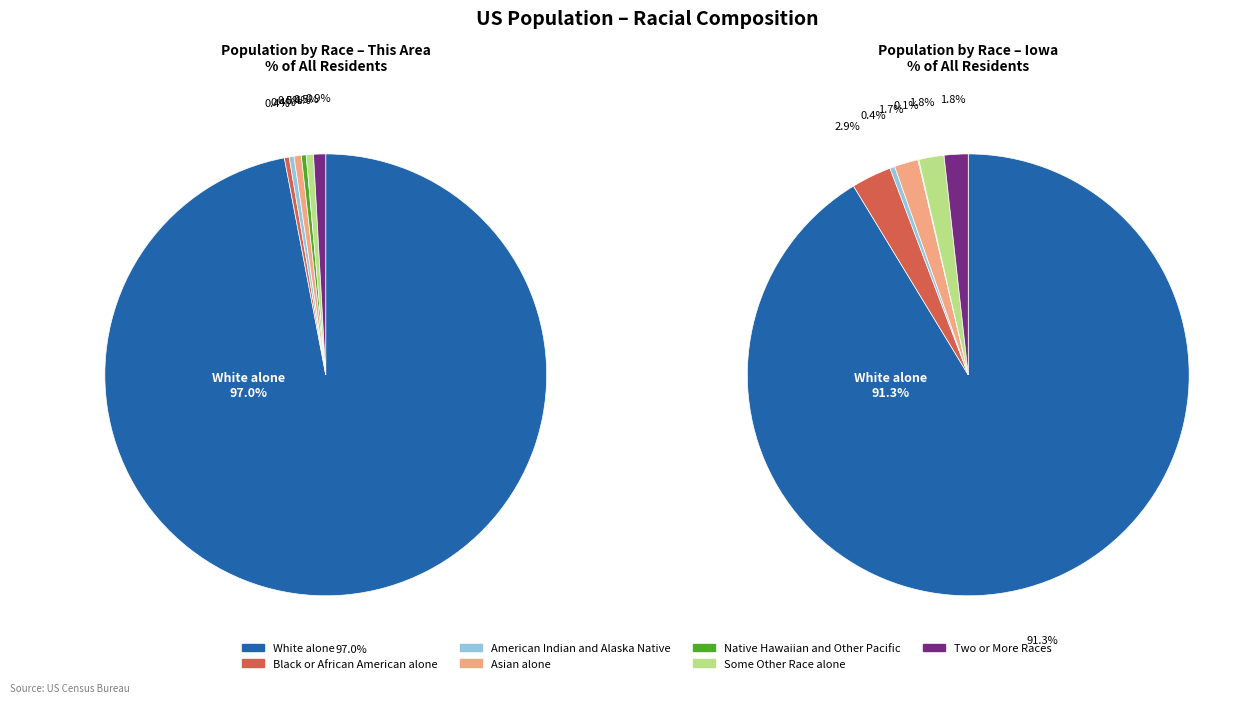

To the nearest percent, what is the combined percentage of Asian alone and American Indian and Alaska Native?

1%